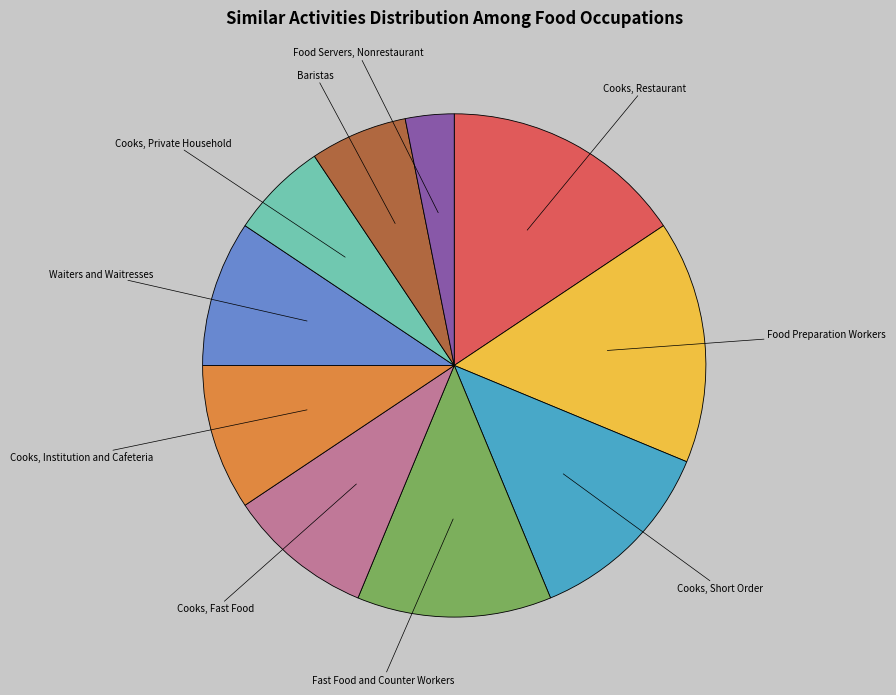

Is the sum of Baristas and Cooks, Institution and Cafeteria greater than half?

No